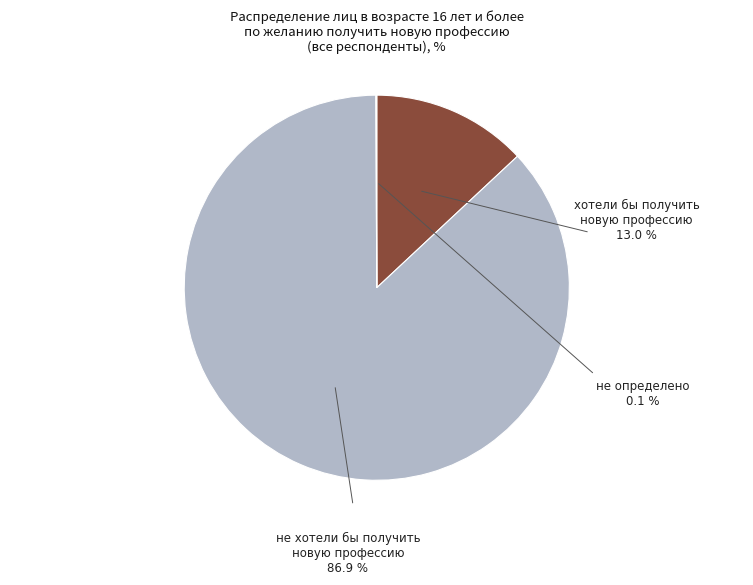

Which has a higher value, не хотели бы получить новую профессию or не определено?

не хотели бы получить новую профессию